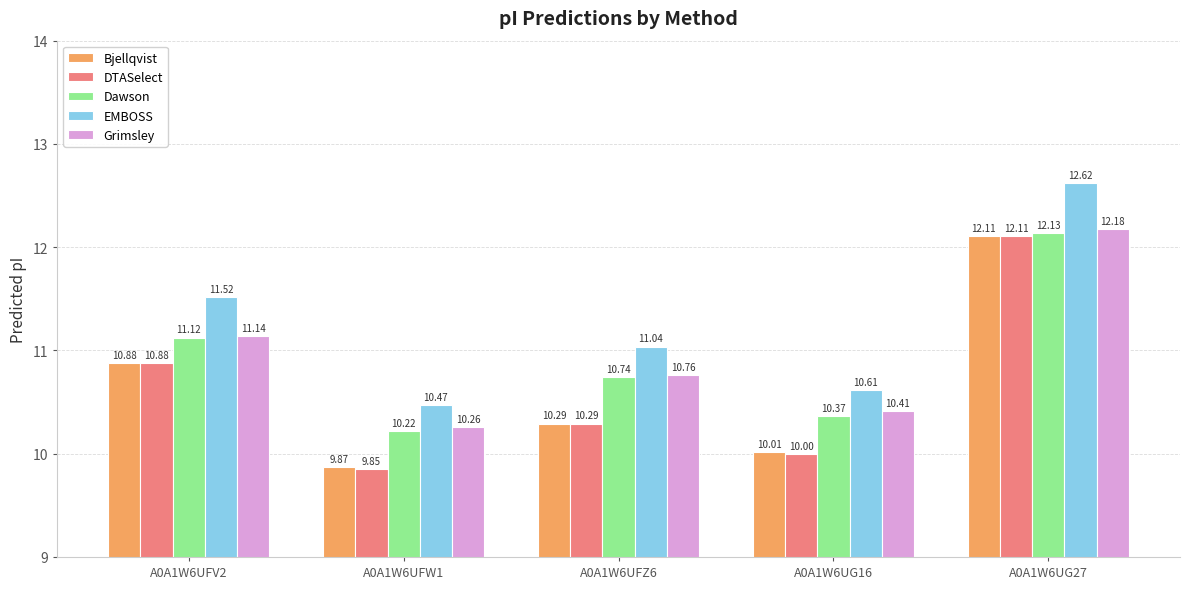

The Grimsley series shows 17.7 at A0A1W6UG27. True or false?

False